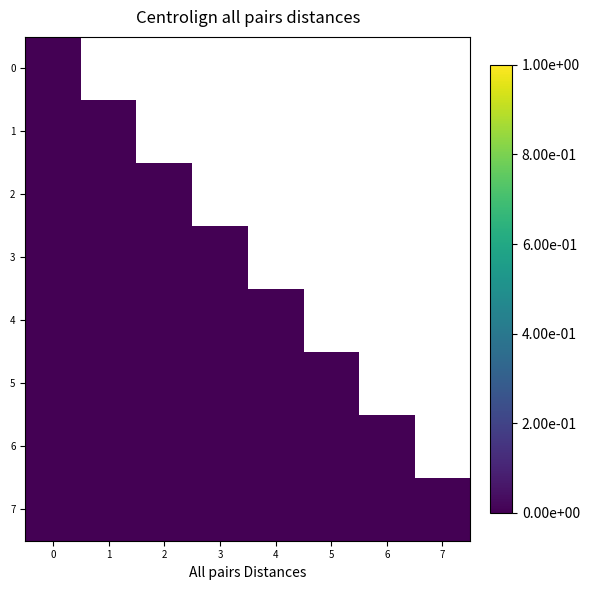

Where is row_6 nearest to the value 0?

6